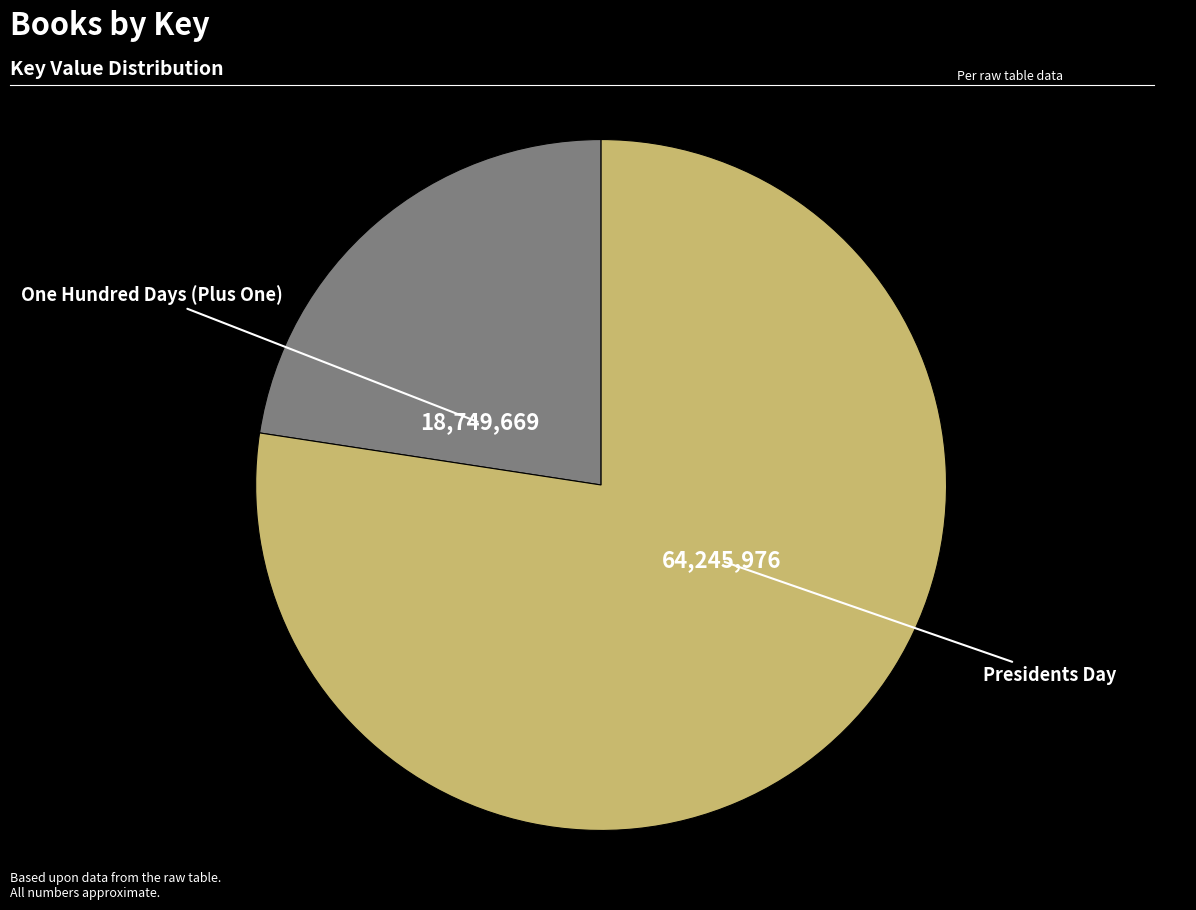

Approximately how many times larger is the value at Presidents Day compared to One Hundred Days (Plus One)?

3.4